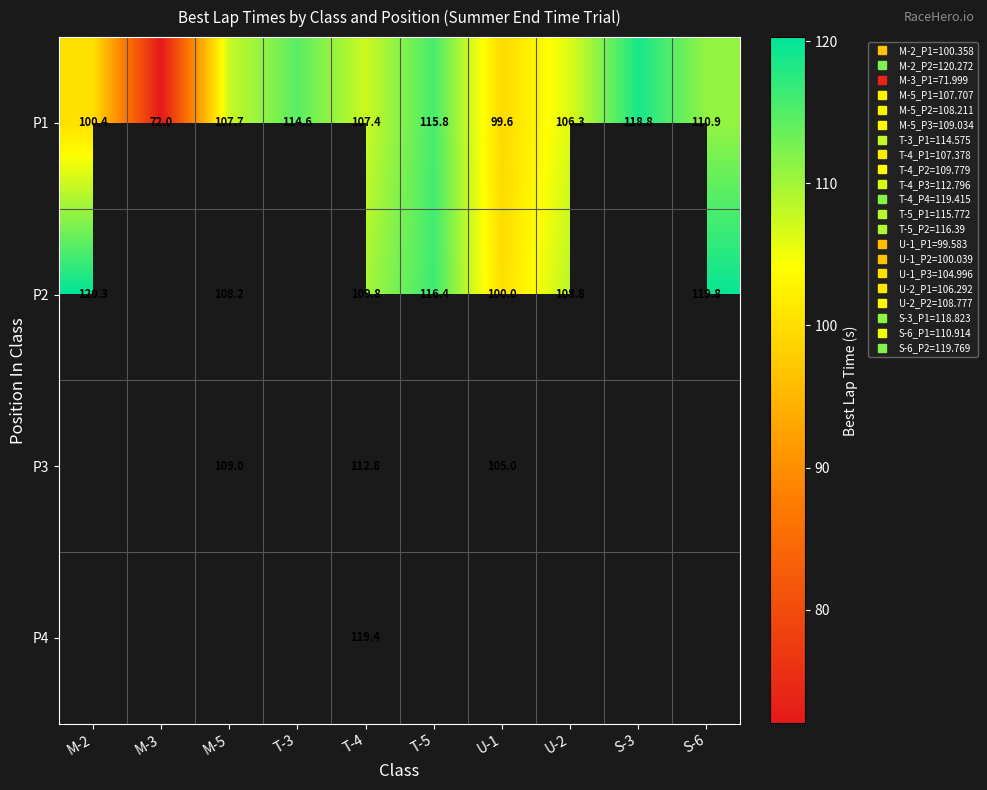

Count the number of categories in the chart.

10